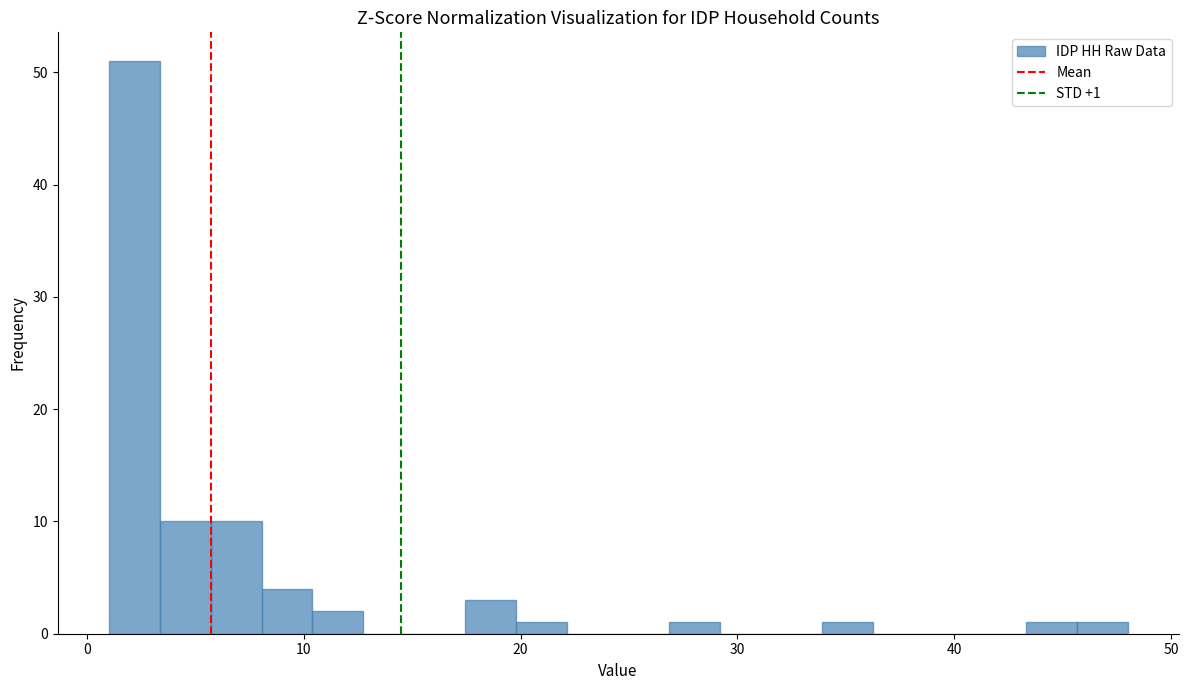

Around what value on the x-axis is the tallest bar? Give the approximate position of its centre, as read against the axis.

2